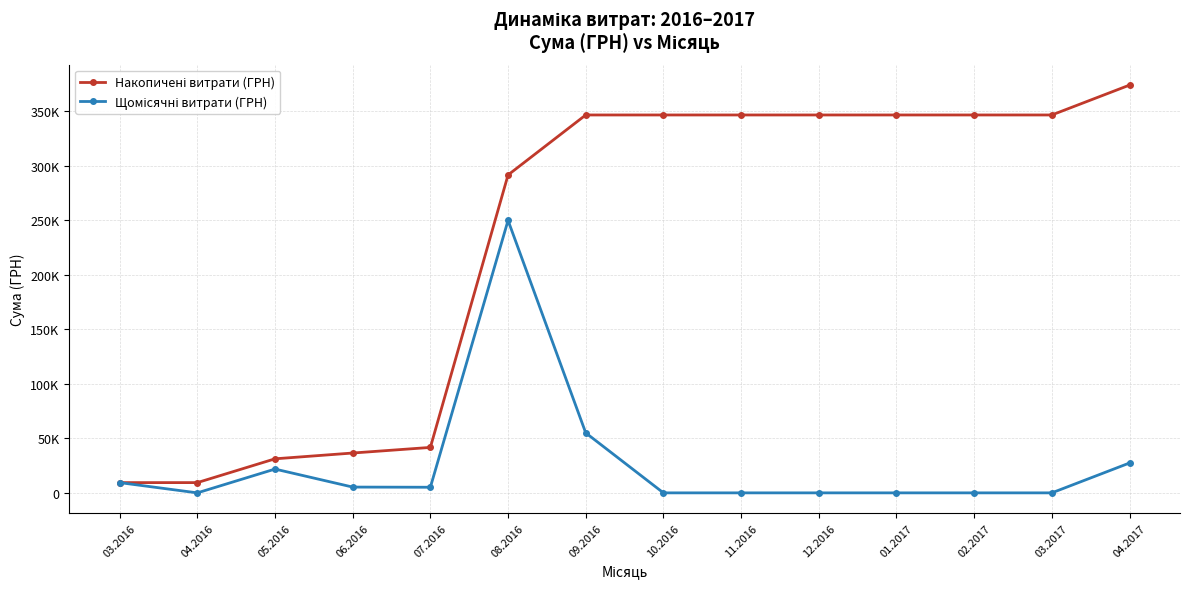

What is the label of the 12th point from the right?

05.2016